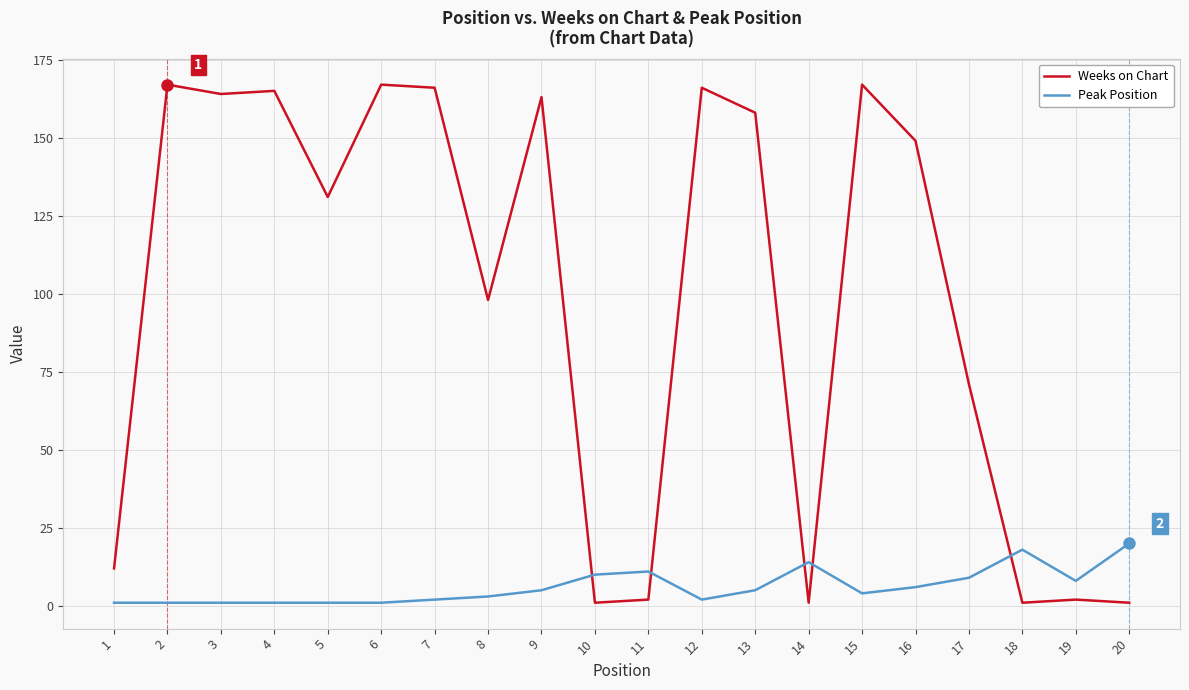

Which series has the largest total across all categories?

Weeks on Chart